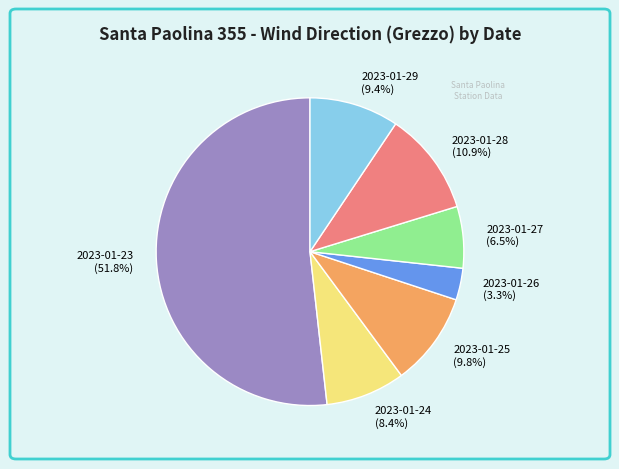

True or false: 2023-01-26 accounts for 12% of the total.

False